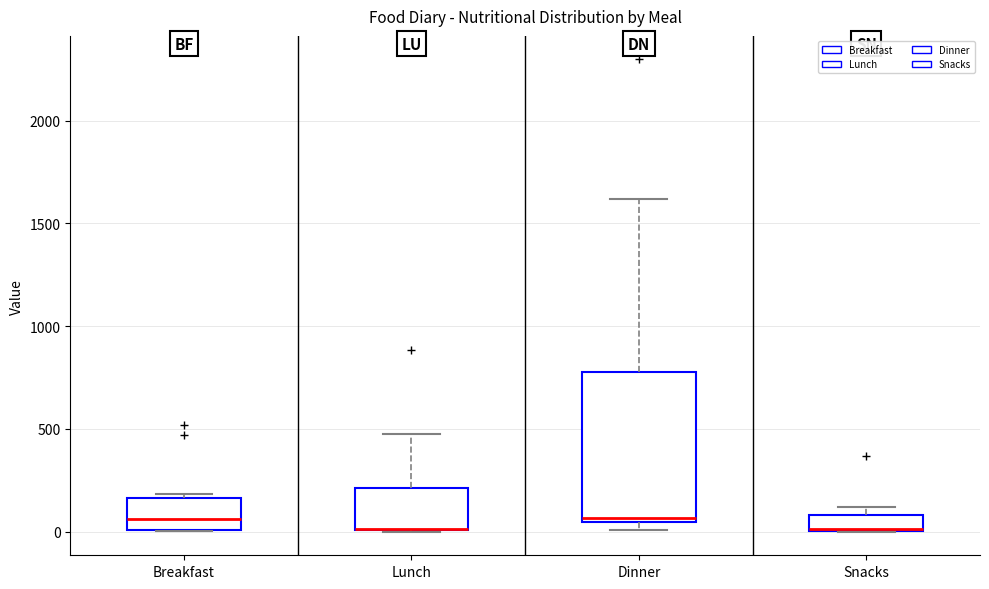

Where does the median line of the box for Breakfast sit on the y-axis? The values are not printed on the chart, so give them approximately, as read against the axis.

50